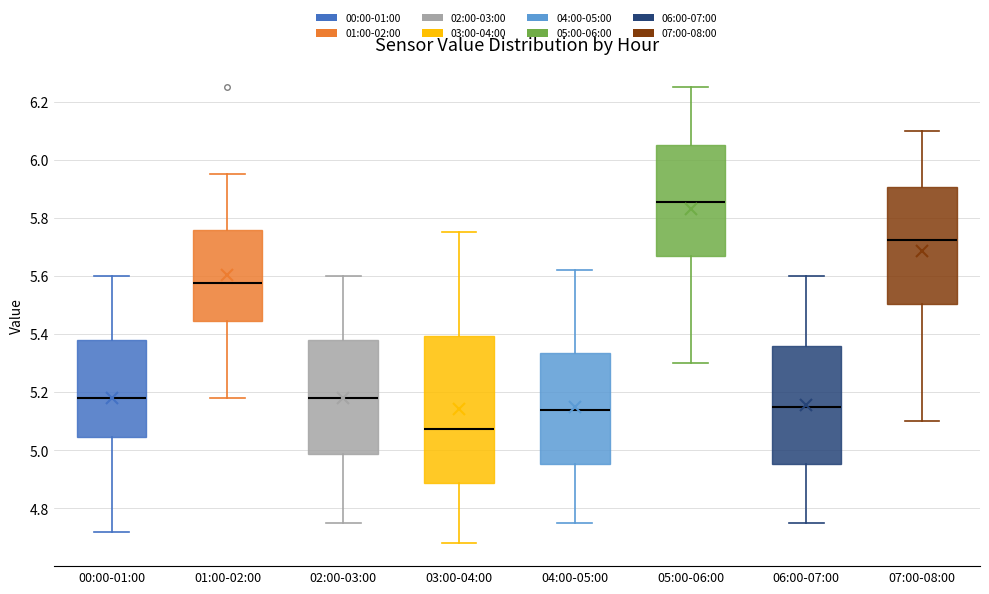

Where does the median line of the box for 03:00-04:00 sit on the y-axis? The values are not printed on the chart, so give them approximately, as read against the axis.

5.08